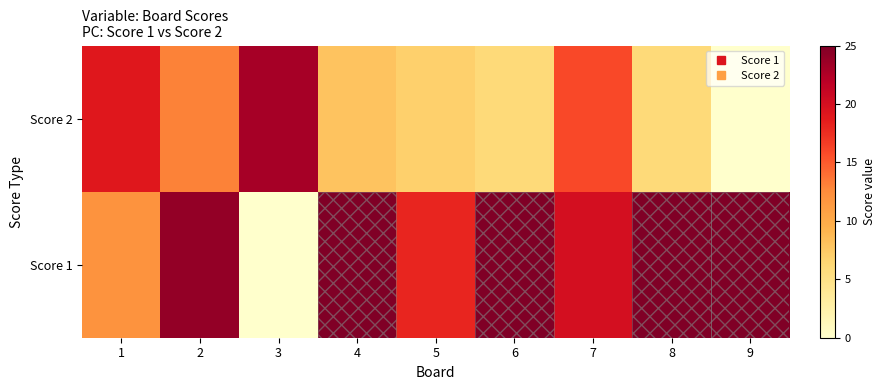

Reading left to right, what are all the values shown in this chart?

Score 1: 1=12	2=24	3=0	4=25	5=18	6=25	7=20	8=25	9=25
Score 2: 1=19	2=13	3=23	4=8	5=7	6=6	7=16	8=6	9=0